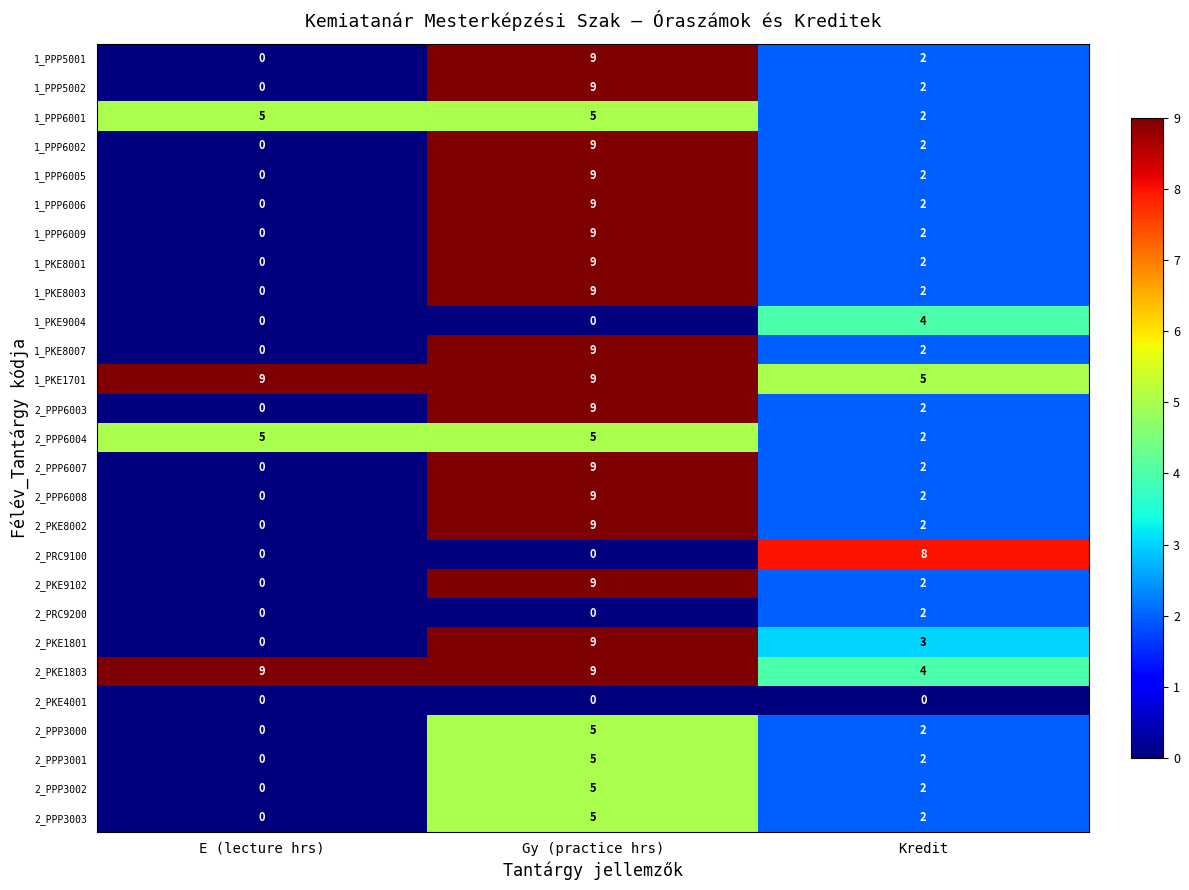

List the labels in order of 1_PPP5001 value, smallest first.

E (lecture hrs), Kredit, Gy (practice hrs)